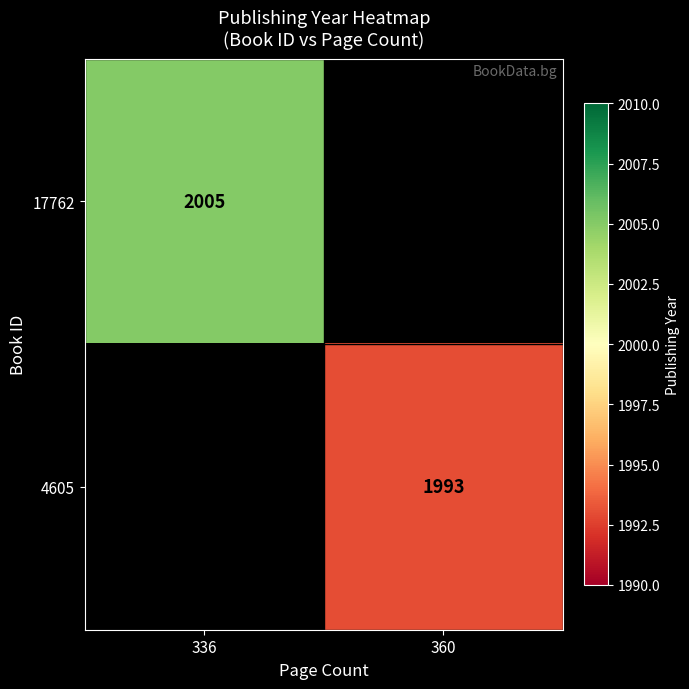

What is the maximum value shown in the chart?

2005.0